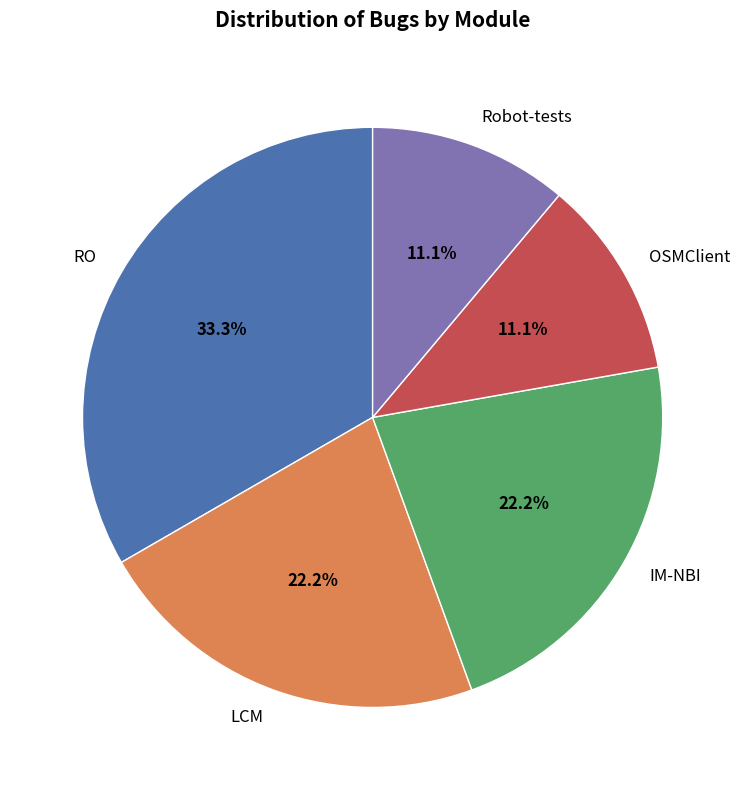

What is the ratio of the value at IM-NBI to the value at Robot-tests?

2.0